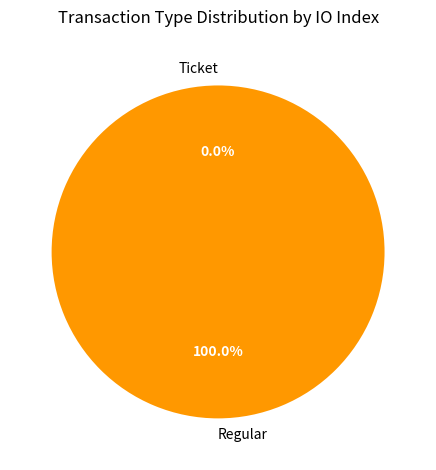

Is there a majority slice in this chart?

Yes